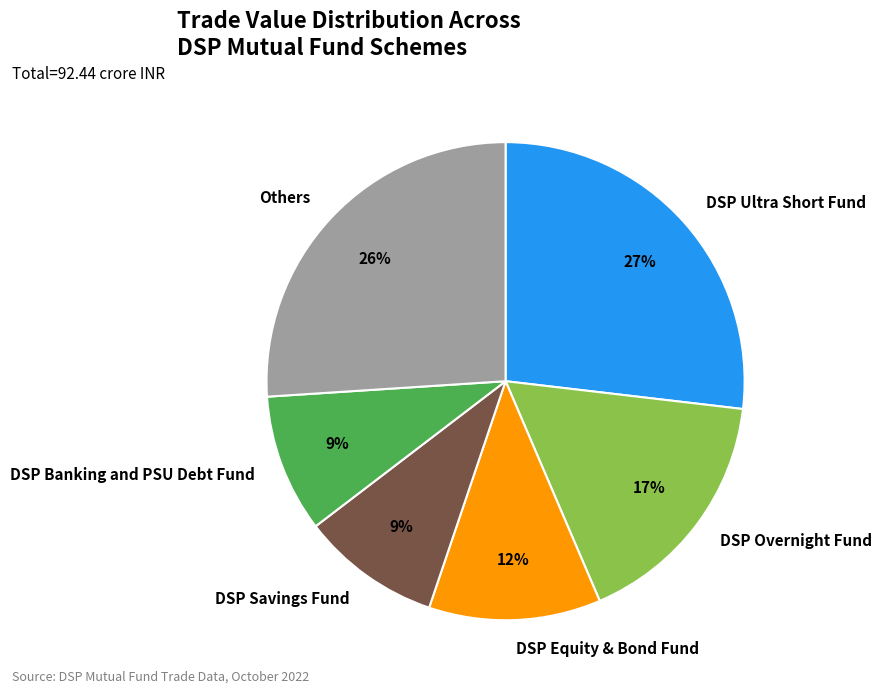

To the nearest percent, what portion does DSP Overnight Fund represent?

17%